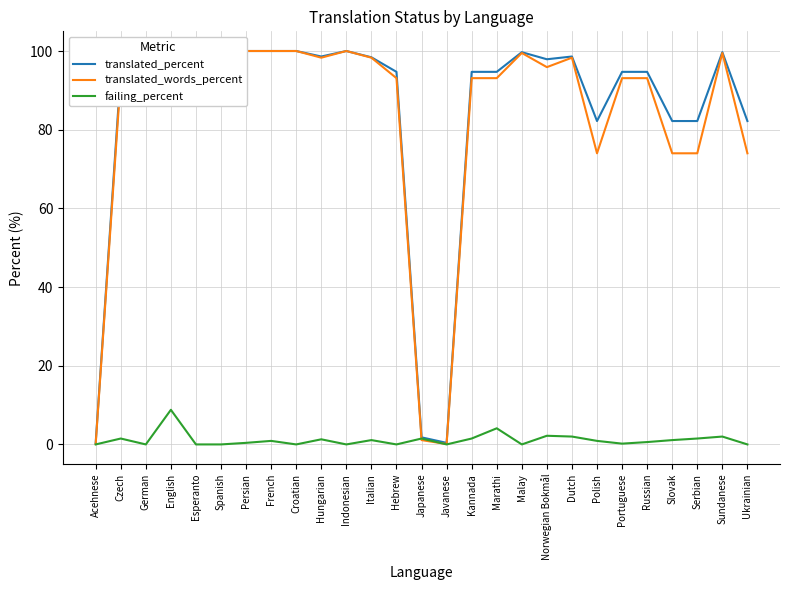

How many values in the translated_percent series are below 96?

13